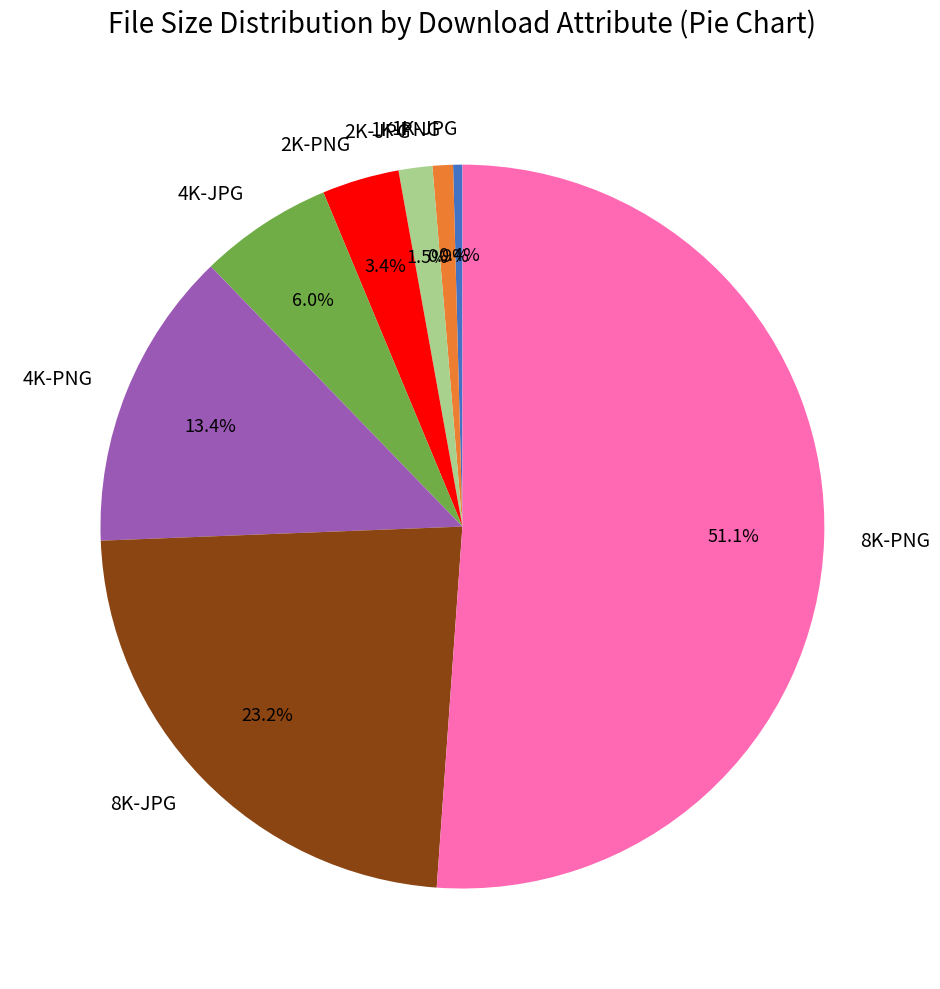

How many segments does this pie chart have?

8